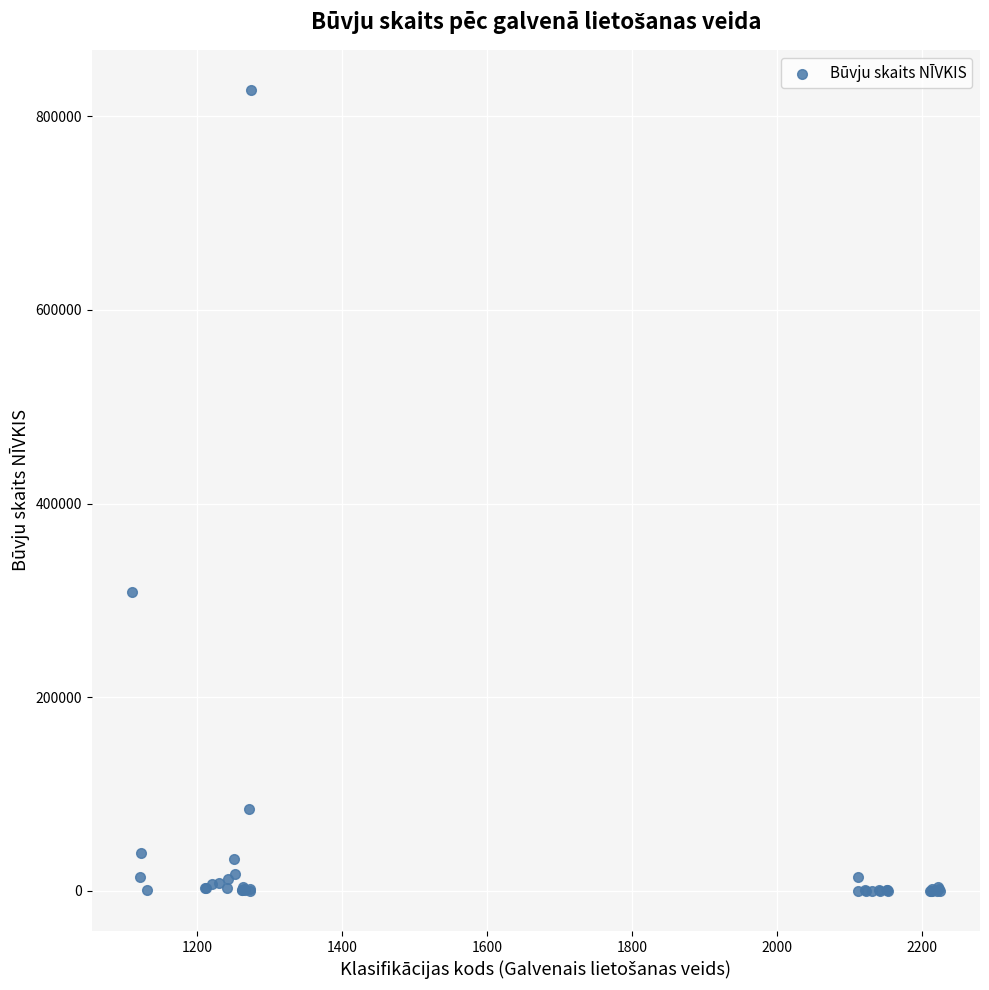

What Y value in the scatter plot is closest to 413585?

308920